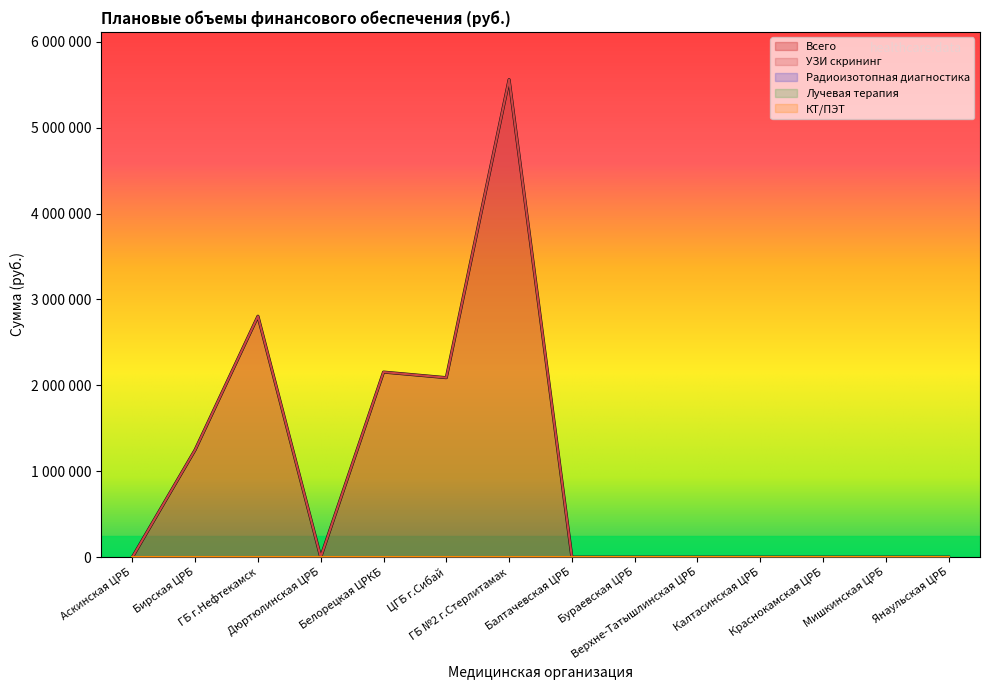

What is the sum of all УЗИ скрининг values?

13859754